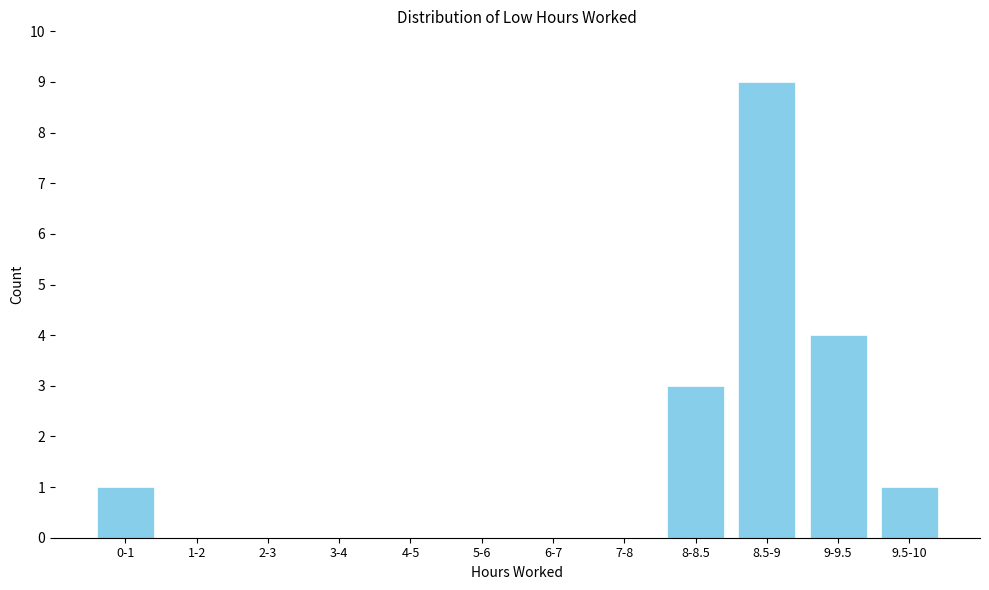

Reading right to left, list all the values displayed in this chart.

9.5-10=1	9-9.5=4	8.5-9=9	8-8.5=3	7-8=0	6-7=0	5-6=0	4-5=0	3-4=0	2-3=0	1-2=0	0-1=1